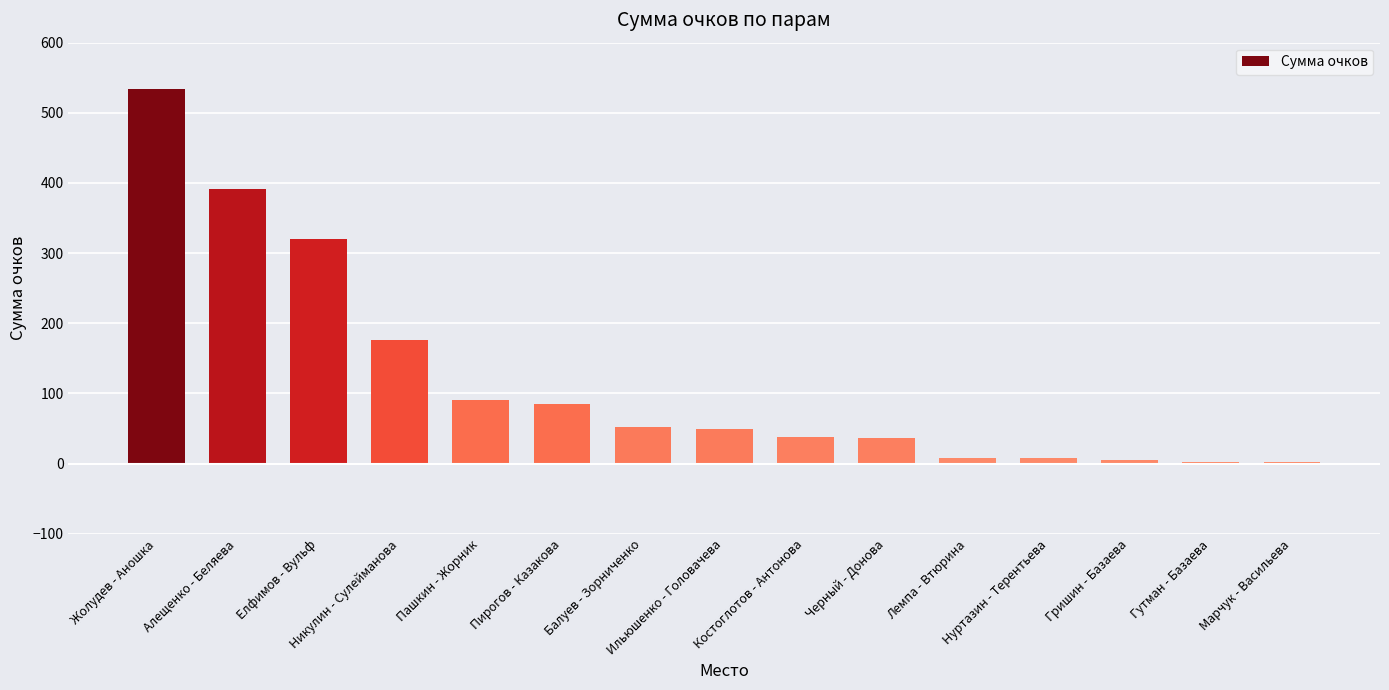

Is it true that the value at Лемпа - Втюрина is 8.4?

True